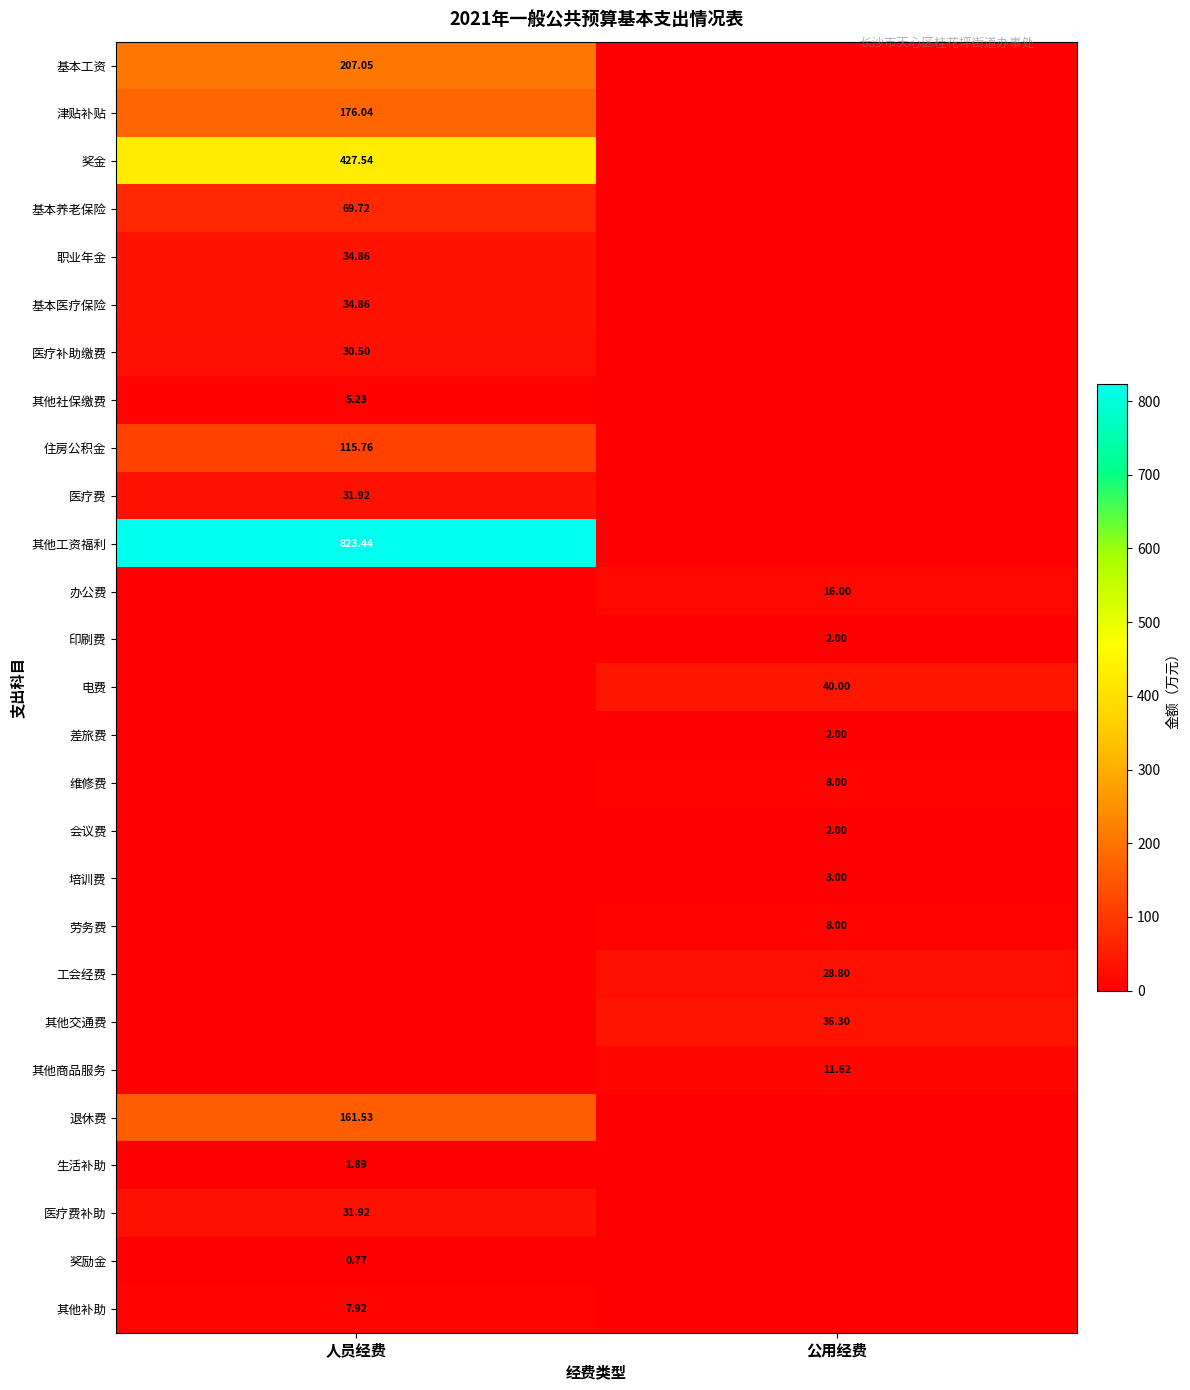

True or false: 职业年金 has a value of 34.9 at 人员经费.

True